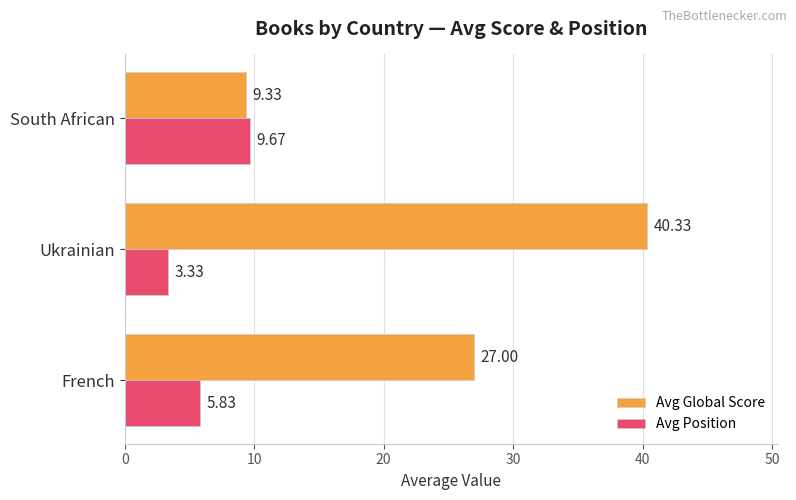

At which label does Avg Global Score reach its minimum?

South African